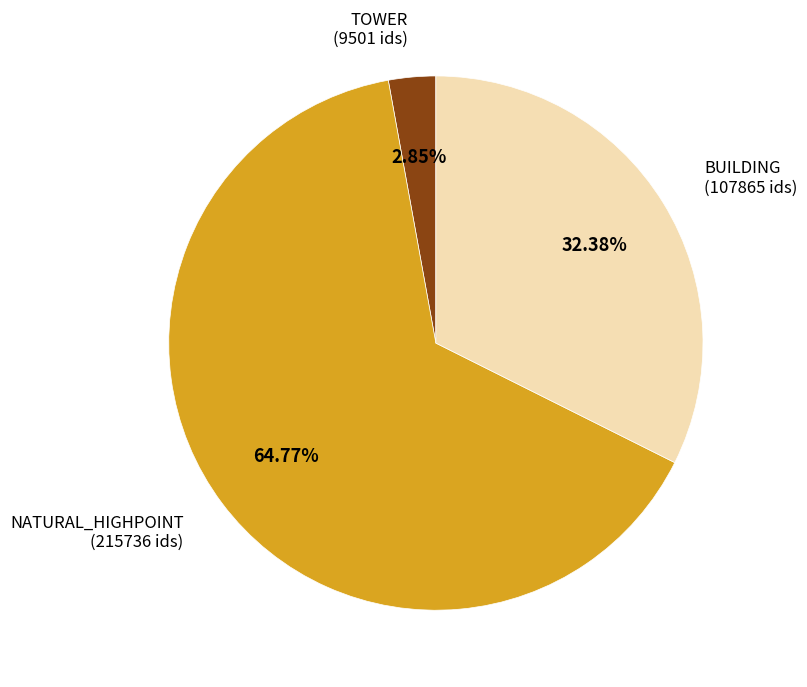

Between TOWER and BUILDING, which is larger?

BUILDING